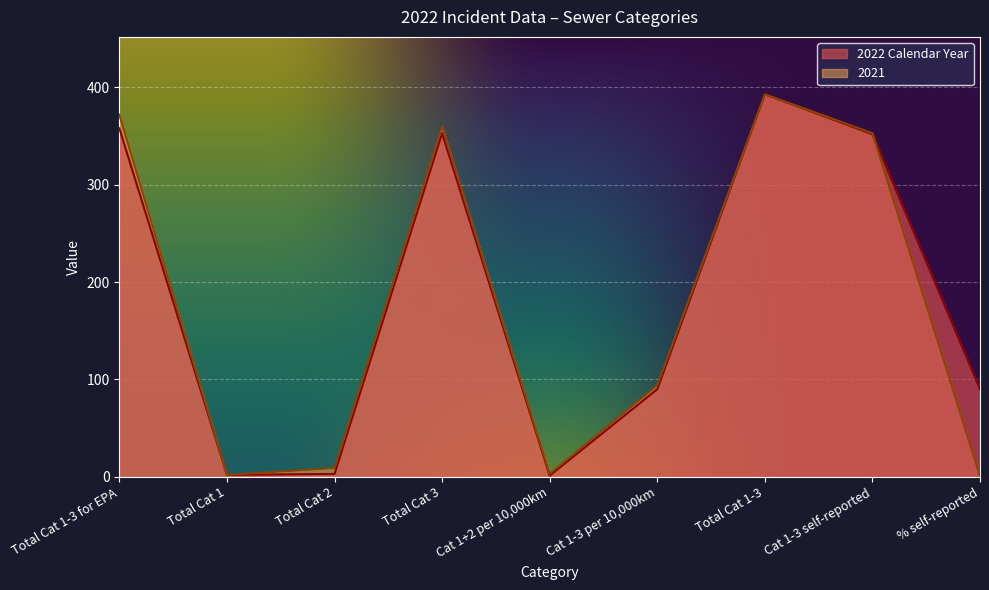

What is the smallest value displayed?

0.9